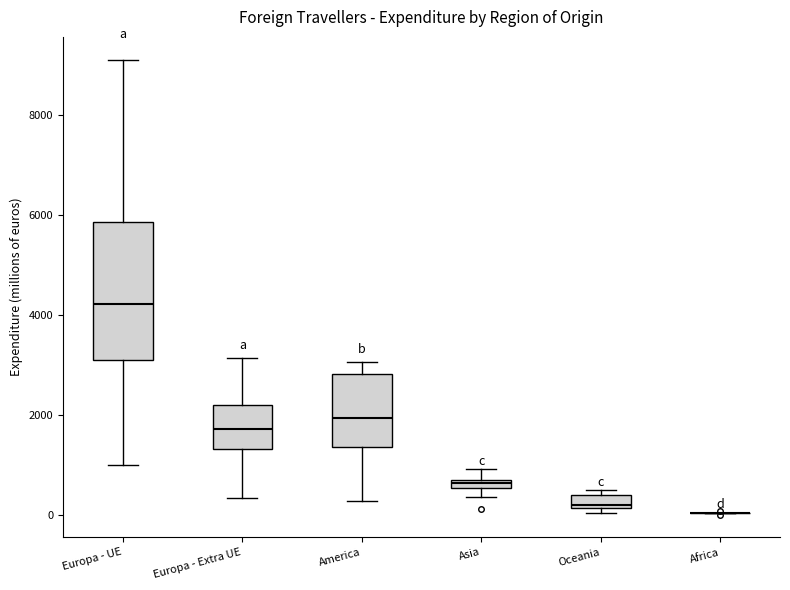

Comparing the boxes themselves (not the whiskers), which one is the tallest?

Europa - UE